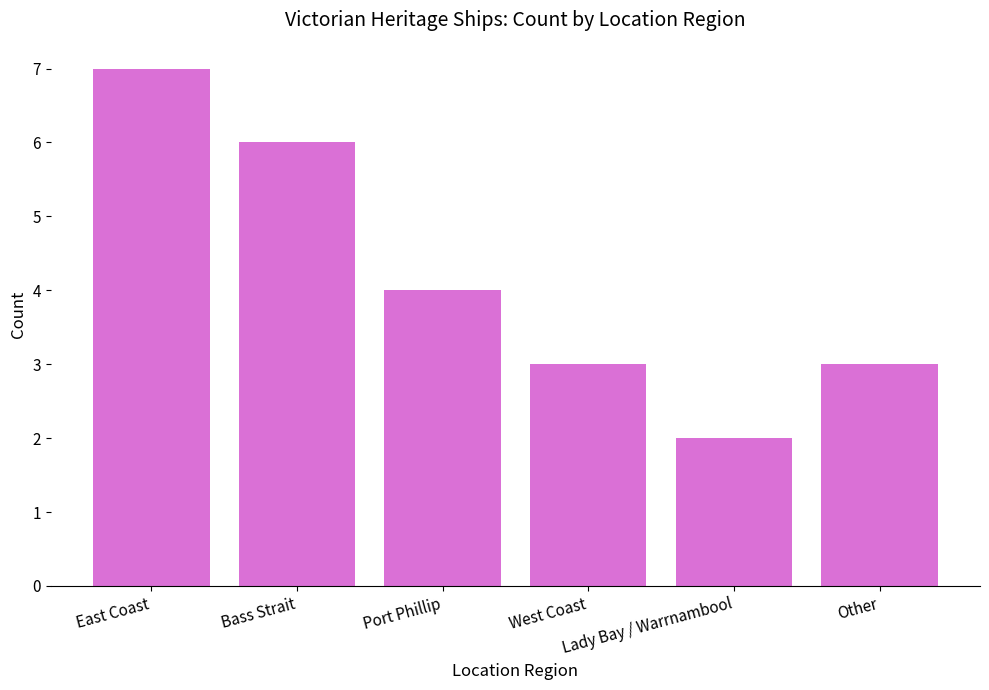

What is the difference between the values at Port Phillip and West Coast?

1